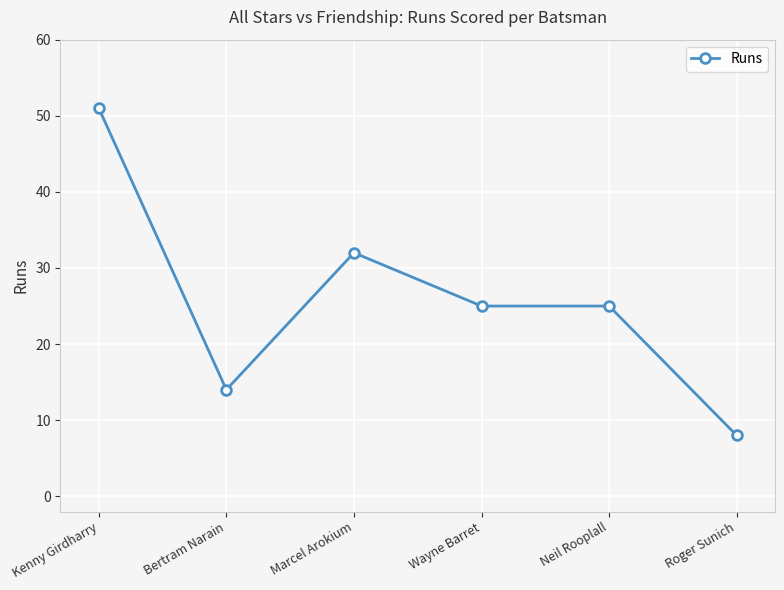

Reading left to right, what are all the values shown in this chart?

Kenny Girdharry=51	Bertram Narain=14	Marcel Arokium=32	Wayne Barret=25	Neil Rooplall=25	Roger Sunich=8